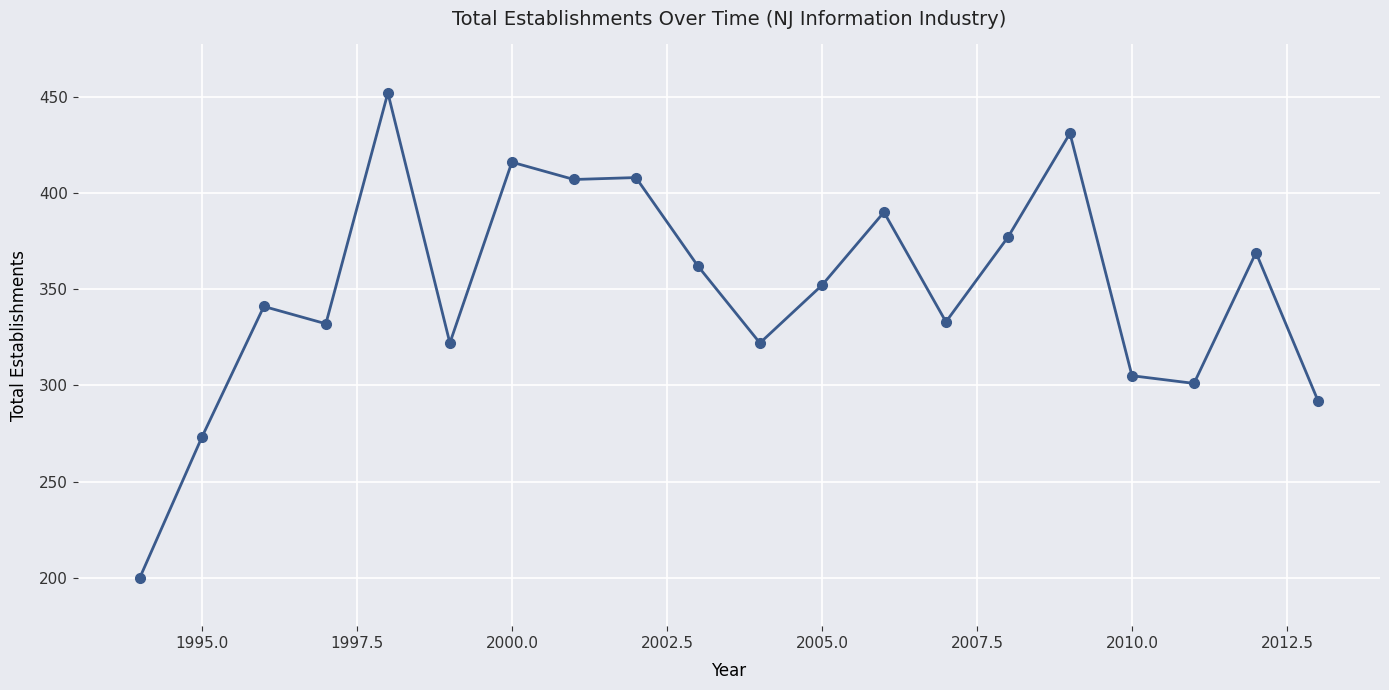

What is the value of the 1st point from the left?

200